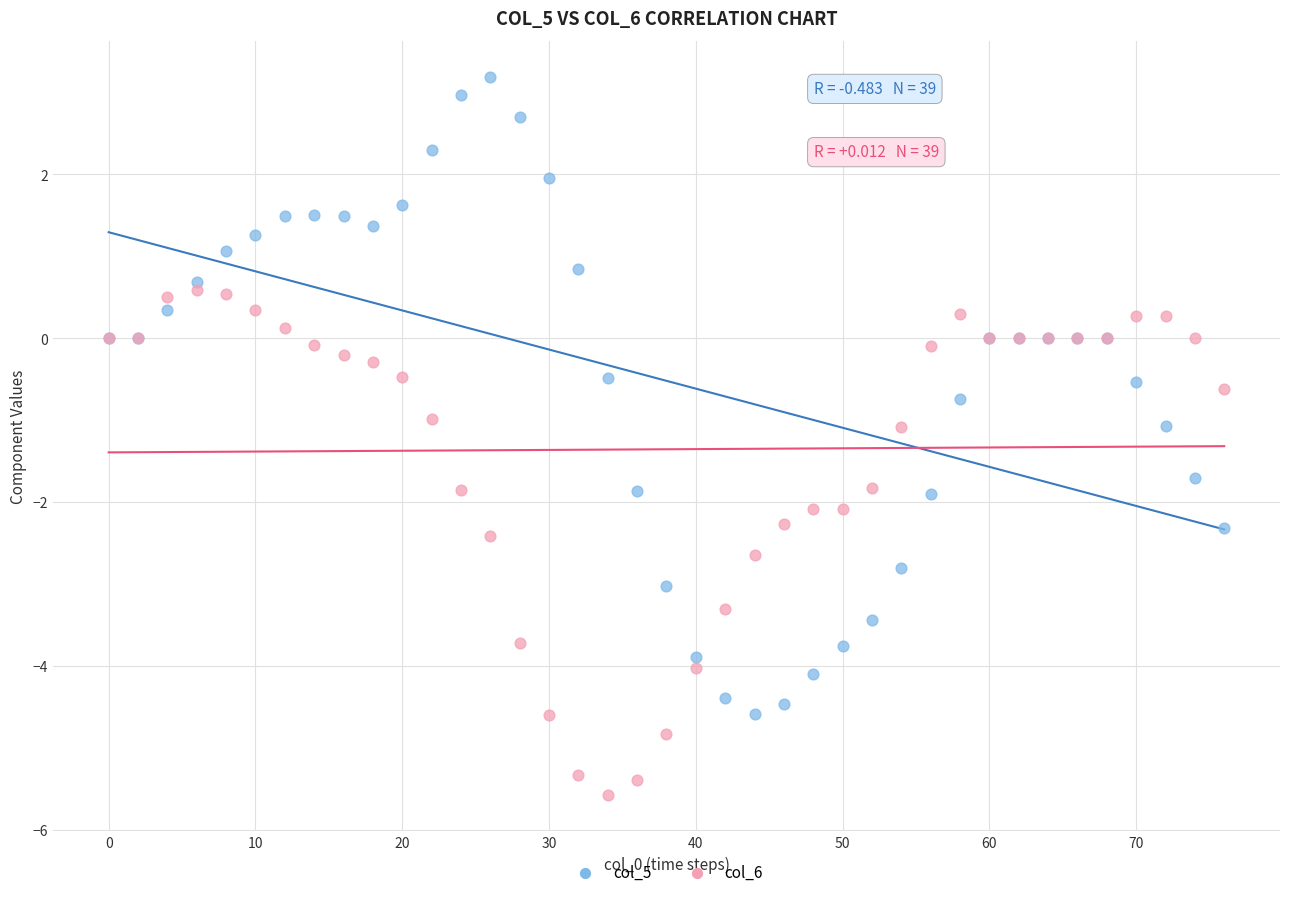

Which series has the widest spread of Y values?

col_5